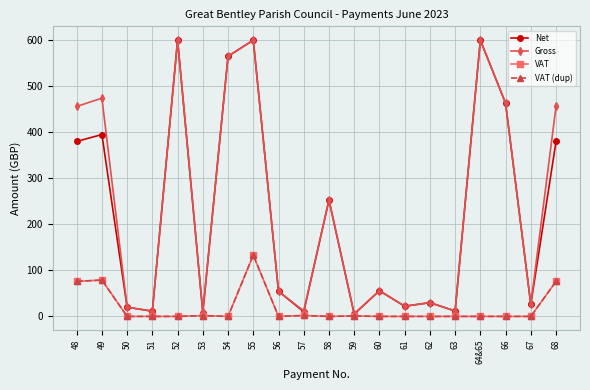

At which label does Net first exceed 55?

48